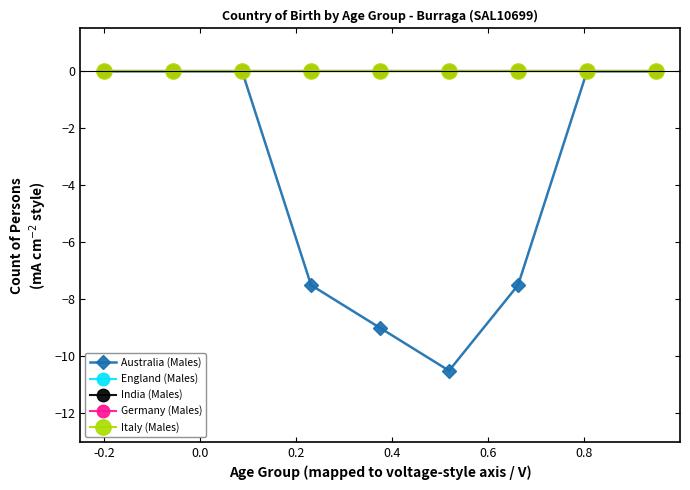

Is this an area chart (filled region under the line)?

No